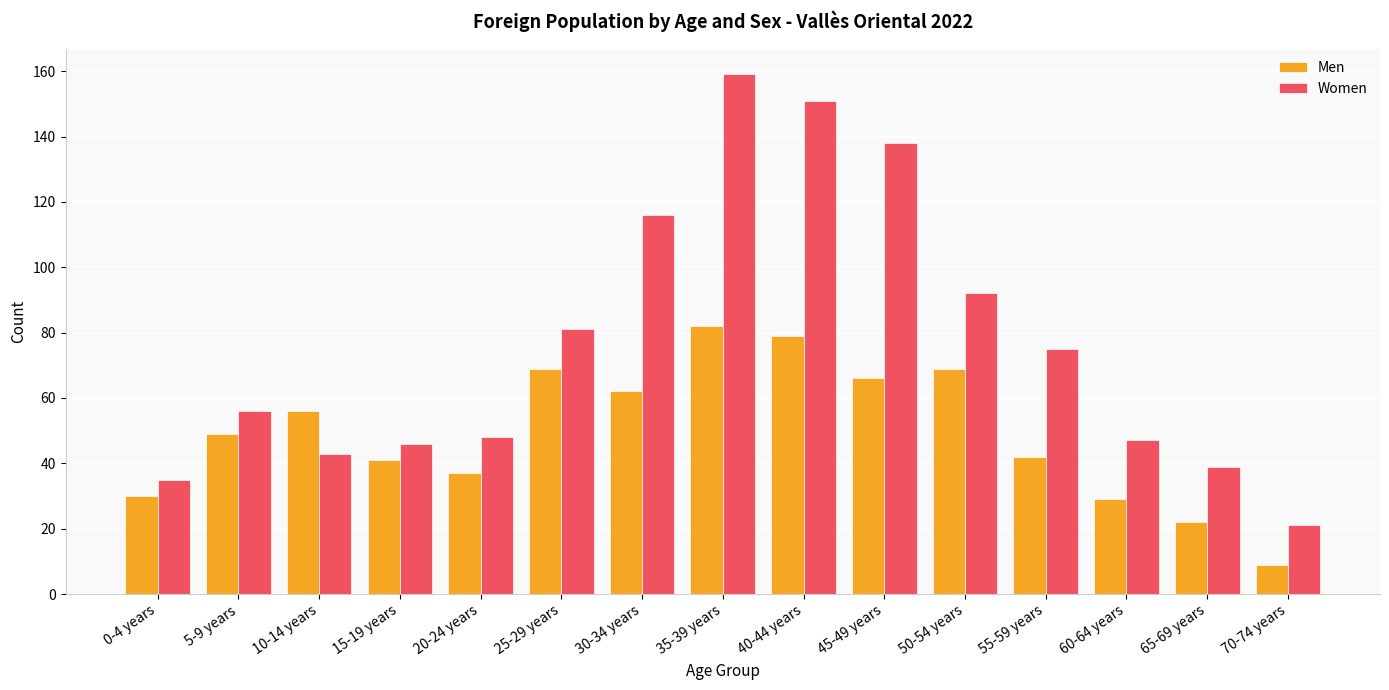

What is the total value across all series at 50-54 years?

161